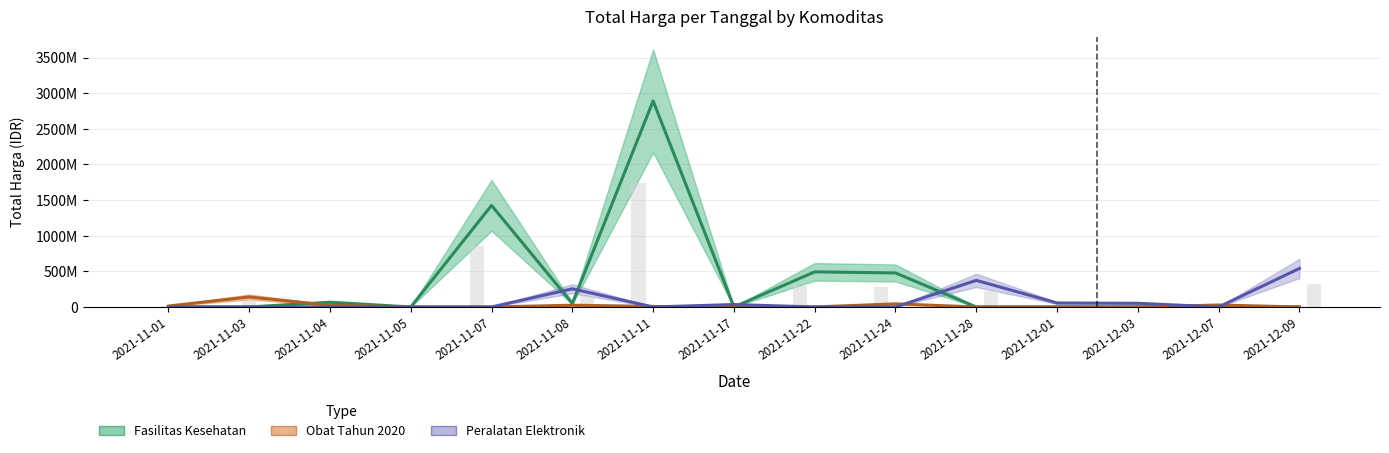

What position from the right is 2021-11-17?

8